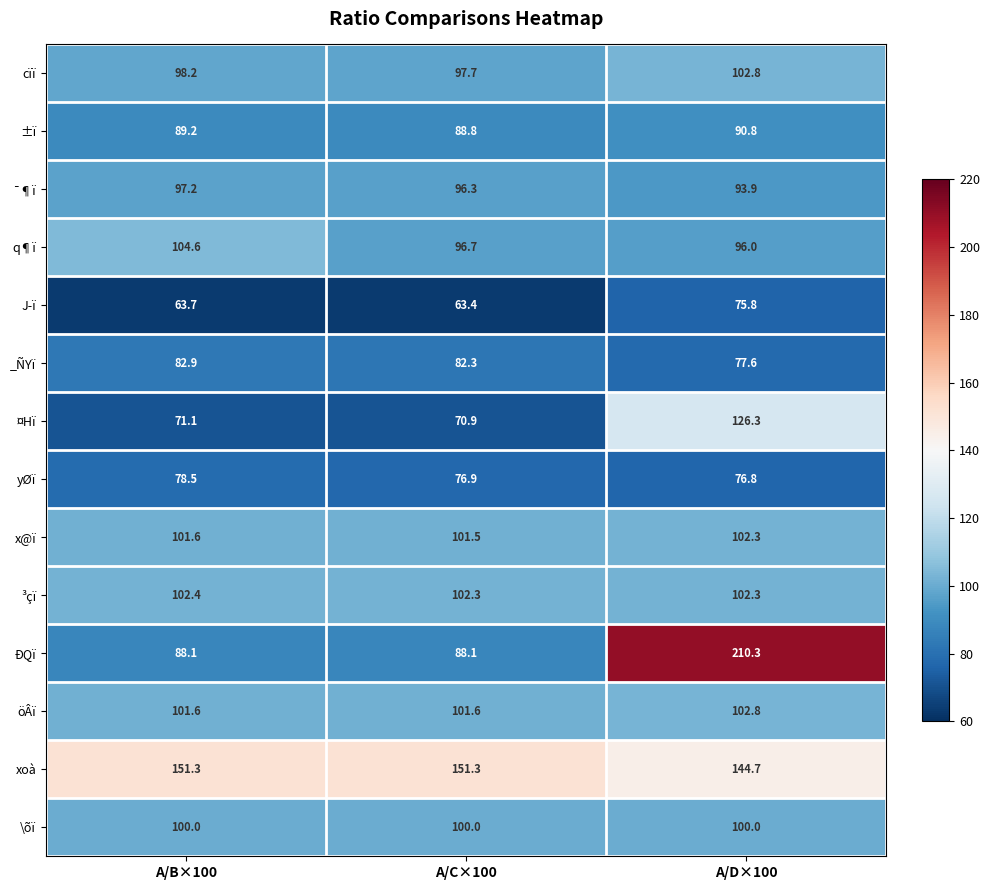

List the labels in order of x@ï value, smallest first.

A/C×100, A/B×100, A/D×100